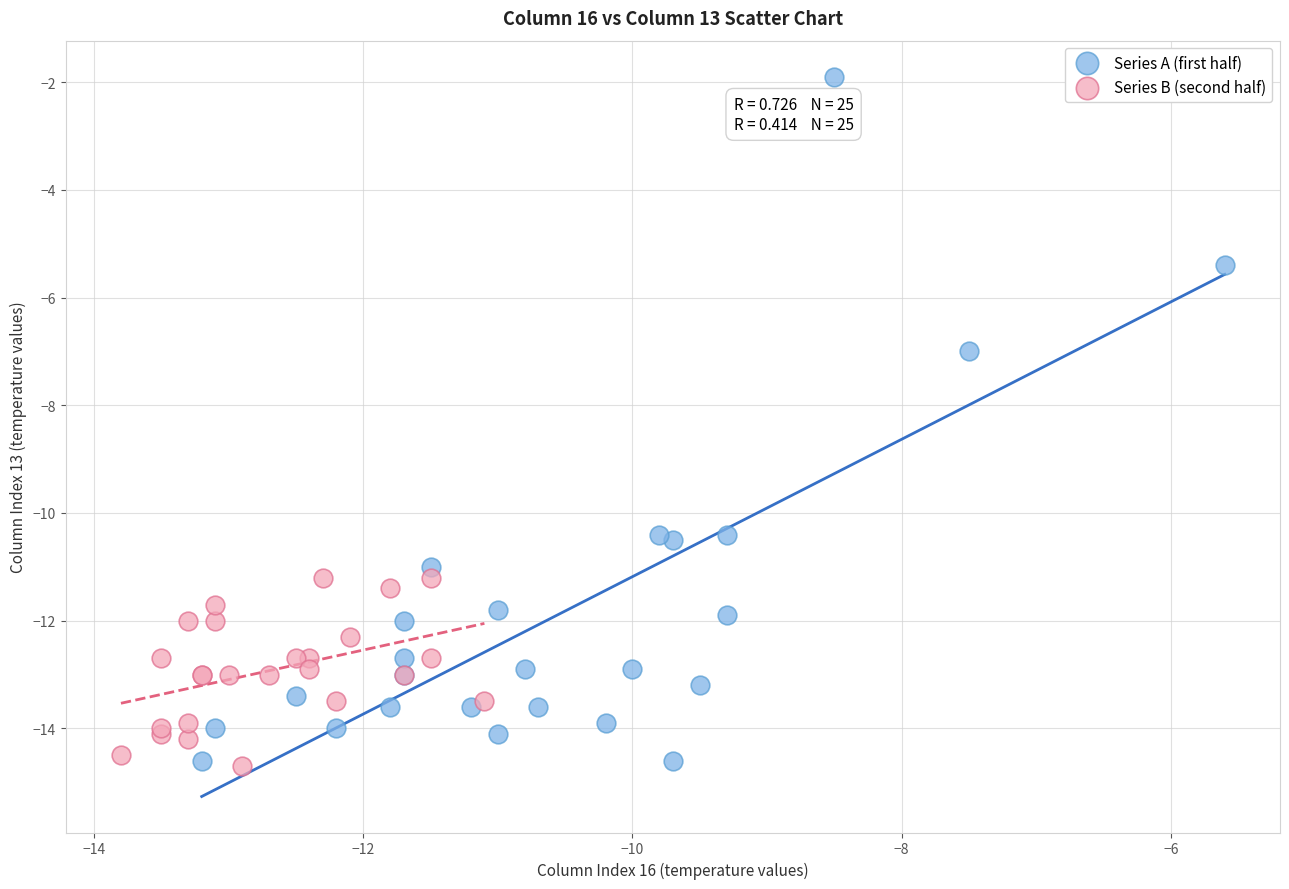

Which series reaches the maximum Y coordinate?

Series A (first half)